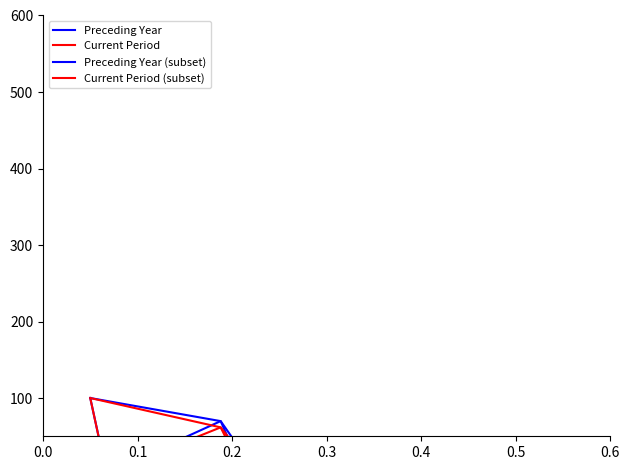

Is it true that Preceding Year equals 9.6 at 20?

False